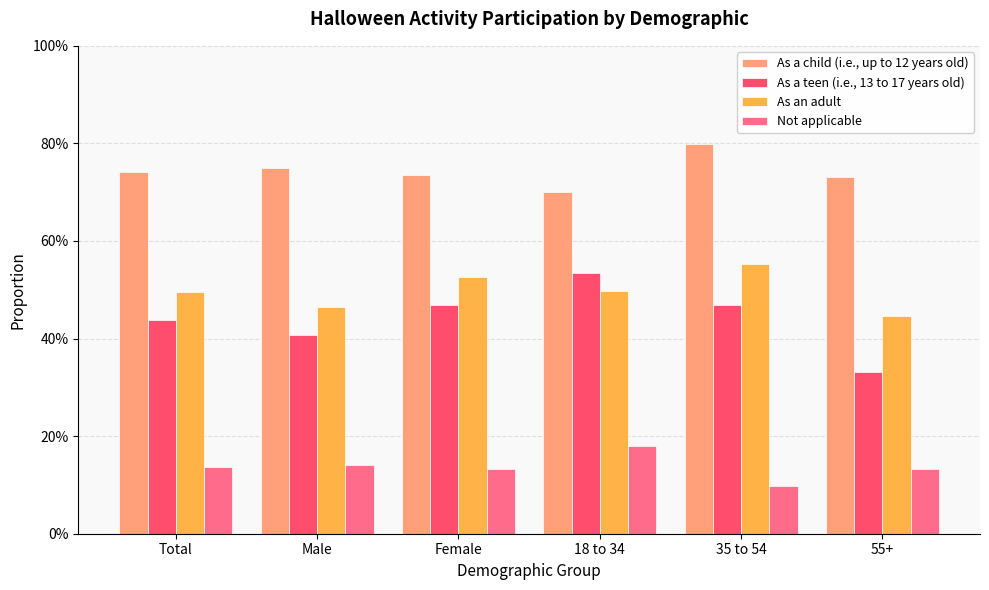

Which series has the widest spread of values?

As a teen (i.e., 13 to 17 years old)